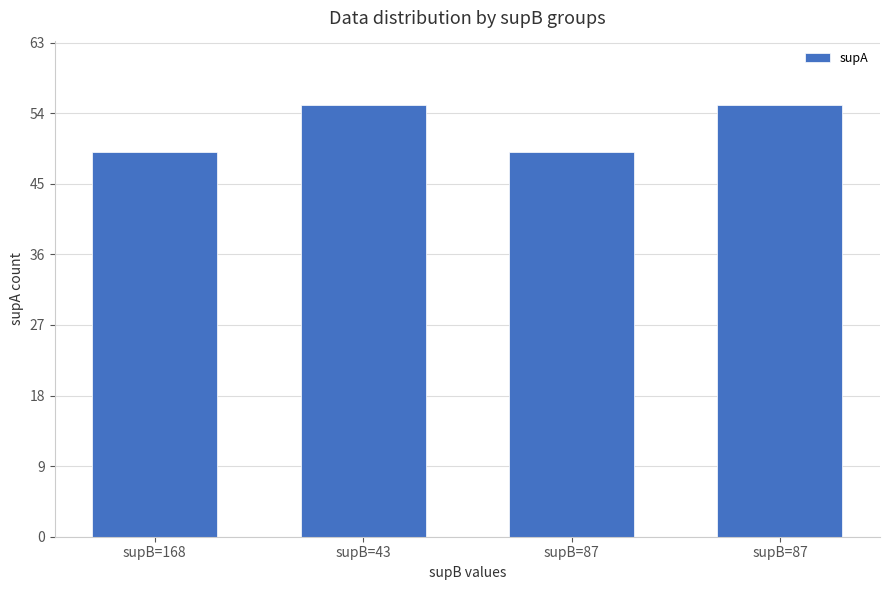

Which label corresponds to the largest value in the chart?

supB=43